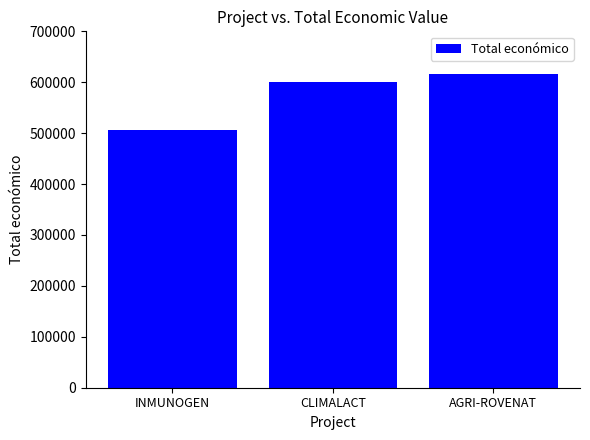

What is the minimum value shown in the chart?

506703